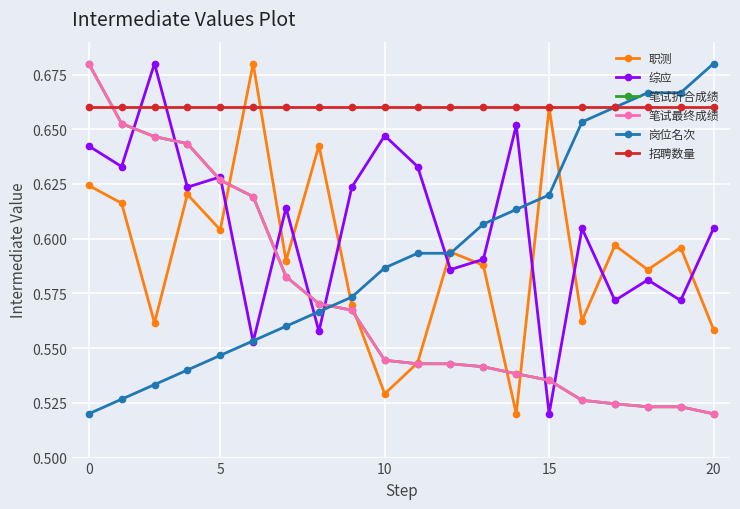

Does the chart have visible grid lines?

Yes